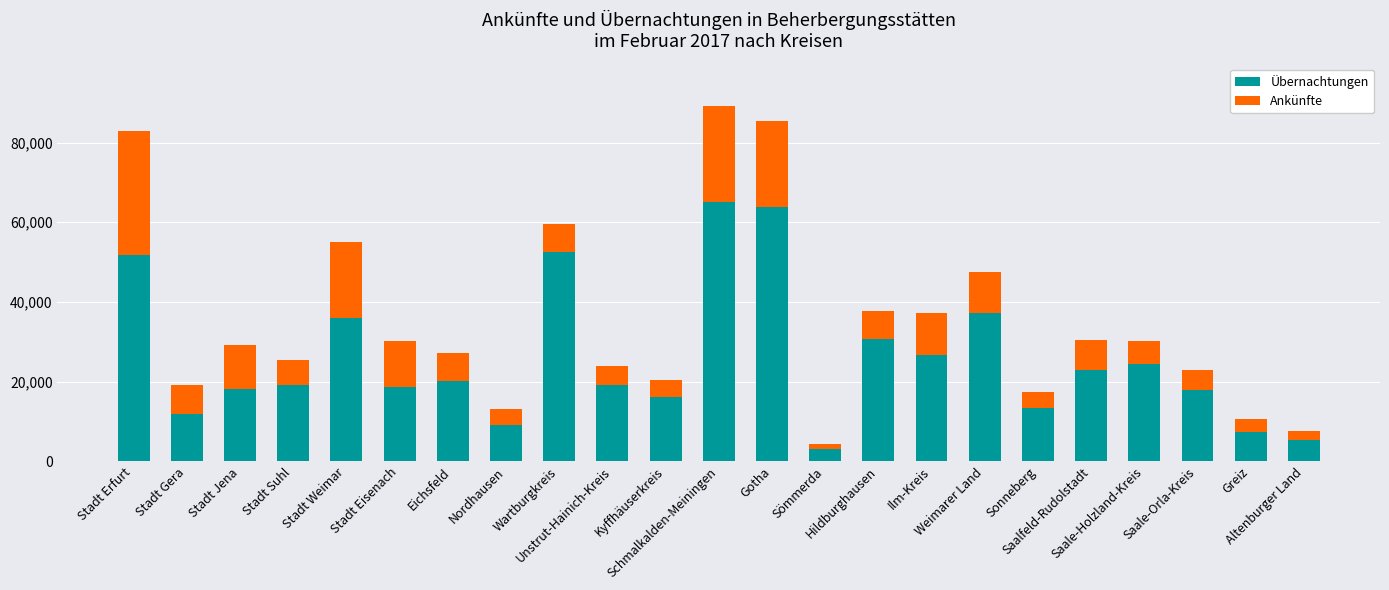

How many bars are there in total?

23